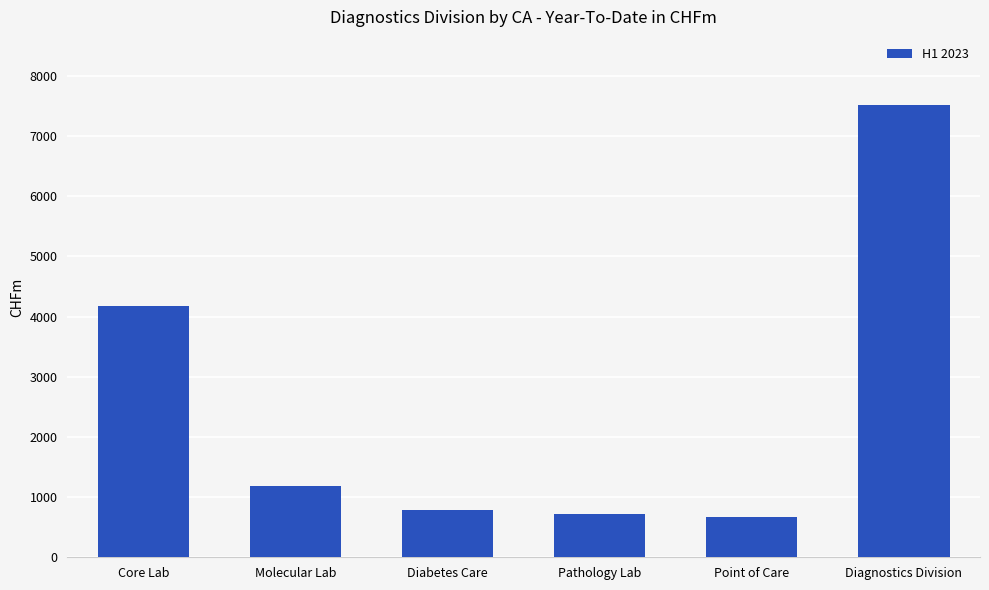

What is the sum of the values at Core Lab and Point of Care?

4836.8